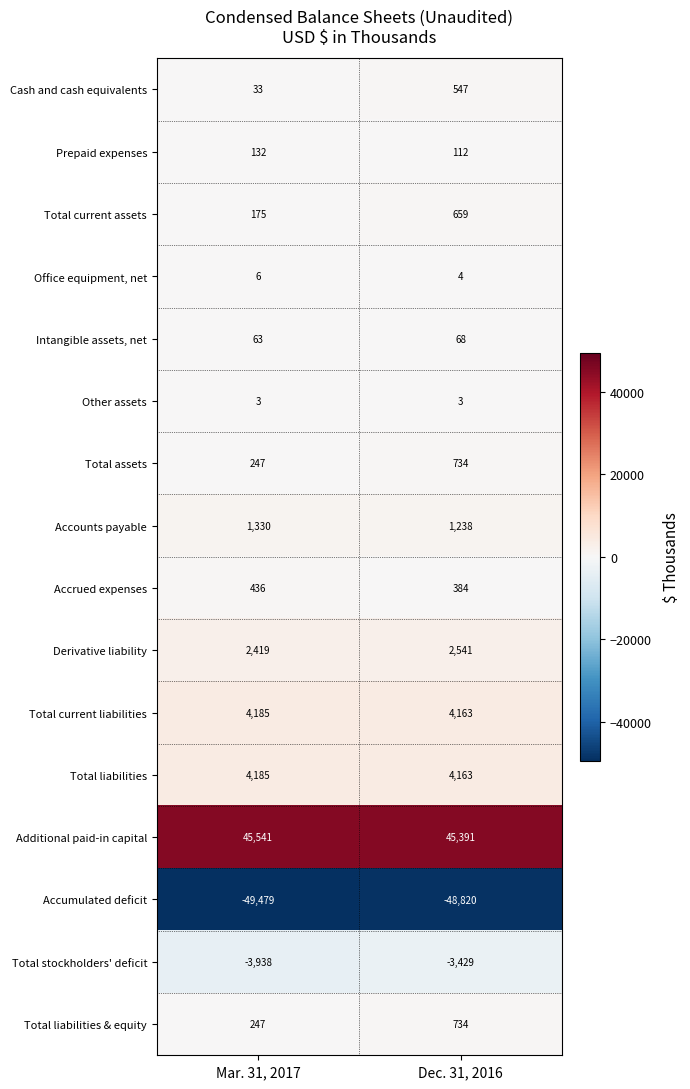

Which series has the widest spread of values?

Accumulated deficit